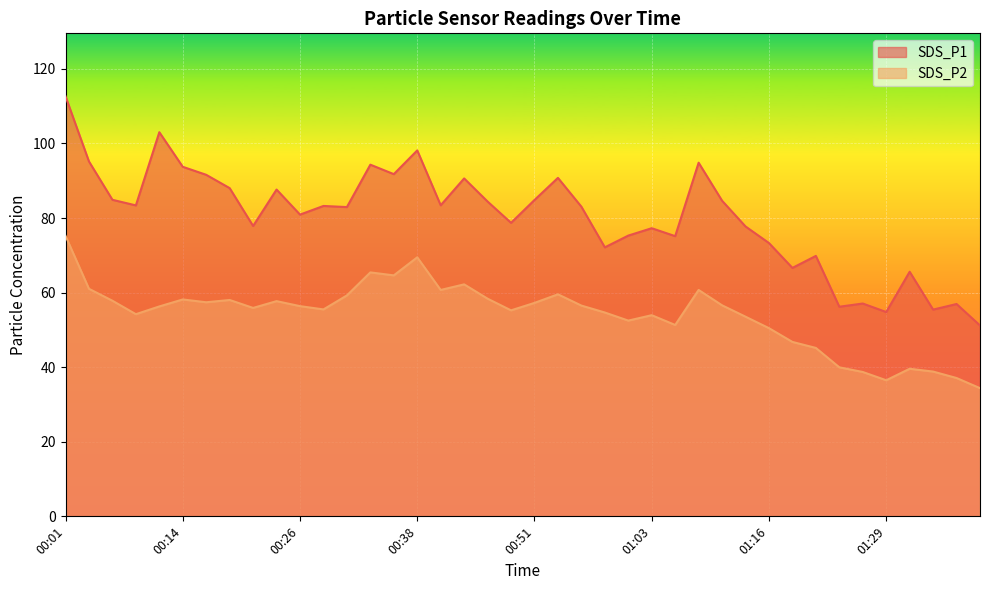

What is the average value of the SDS_P2 series?

54.1